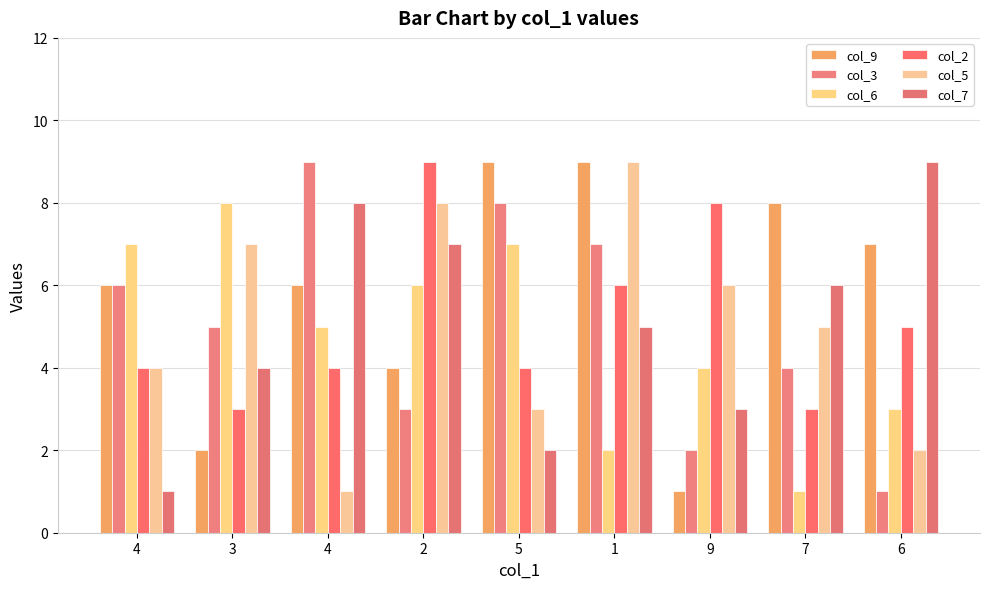

How many distinct data groups are displayed?

6